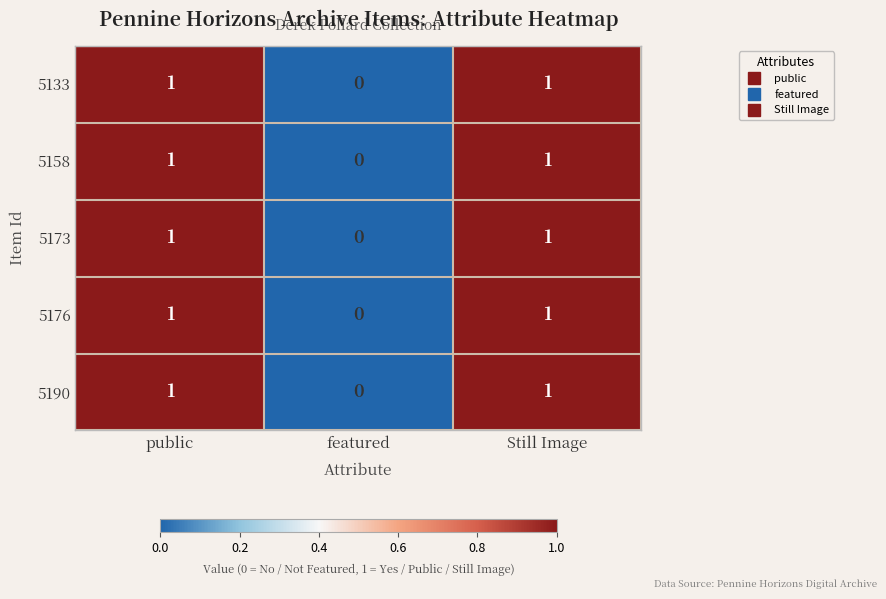

How many 5173 values are between 0 and 1?

3